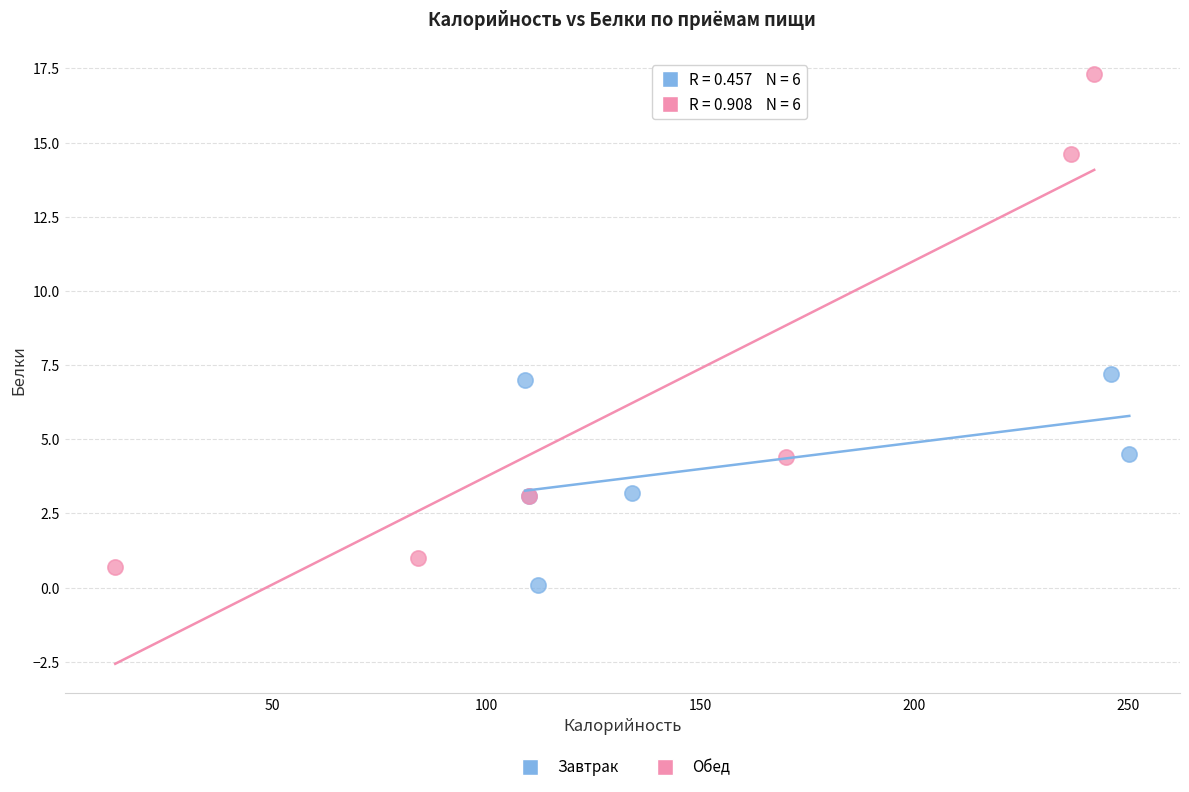

Which series reaches the minimum Y coordinate?

Завтрак